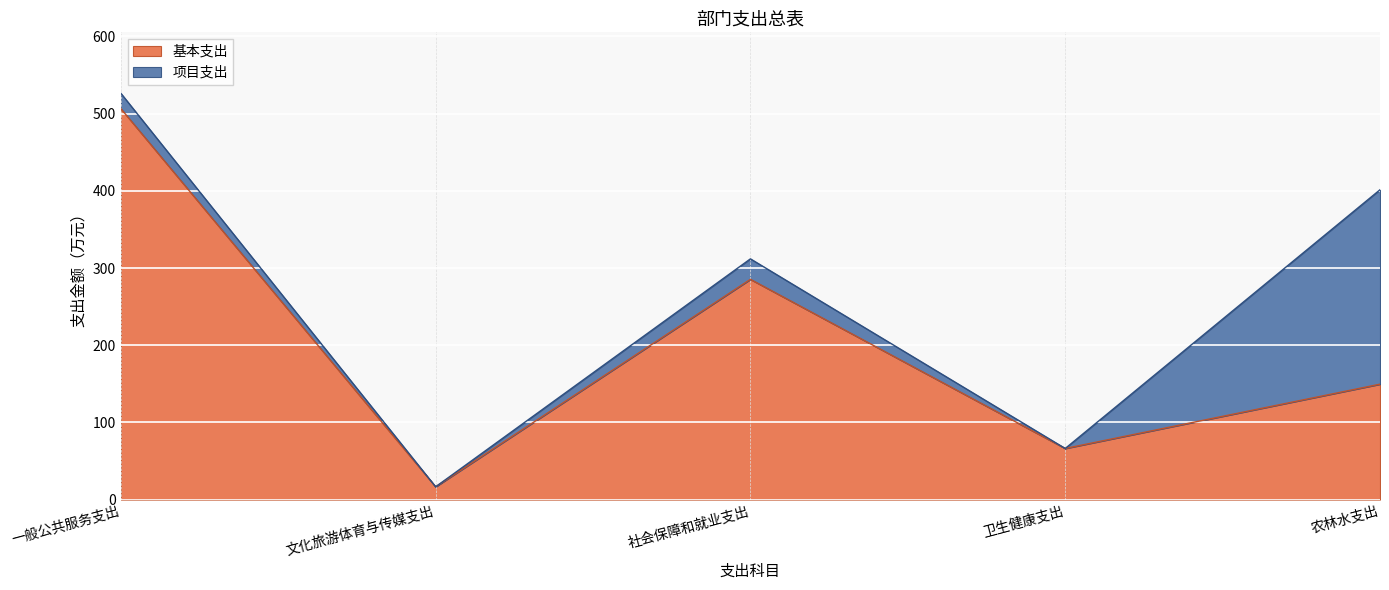

What position from the right is 文化旅游体育与传媒支出?

4